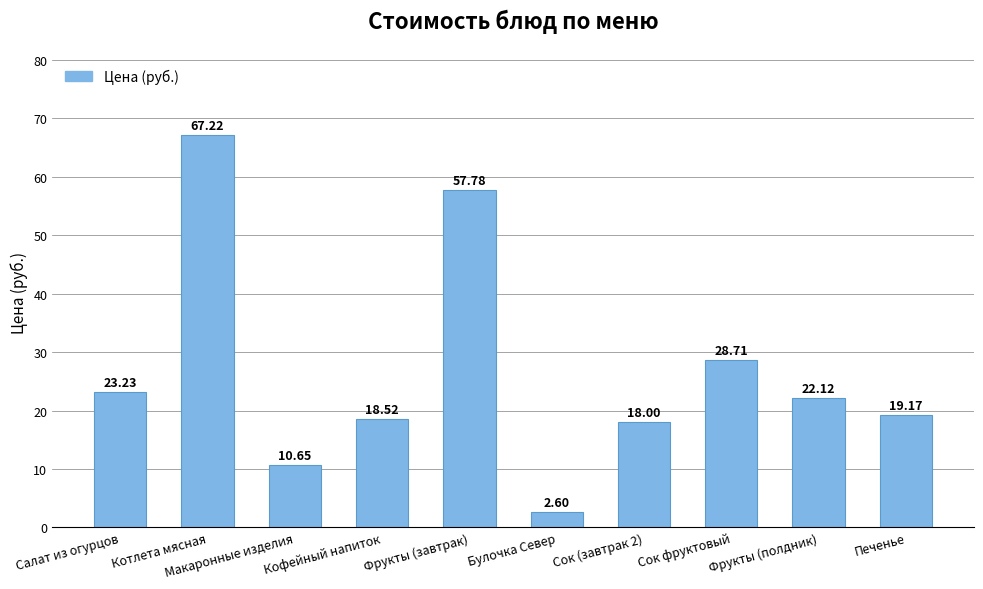

What is the label of the 4th bar from the right?

Сок (завтрак 2)